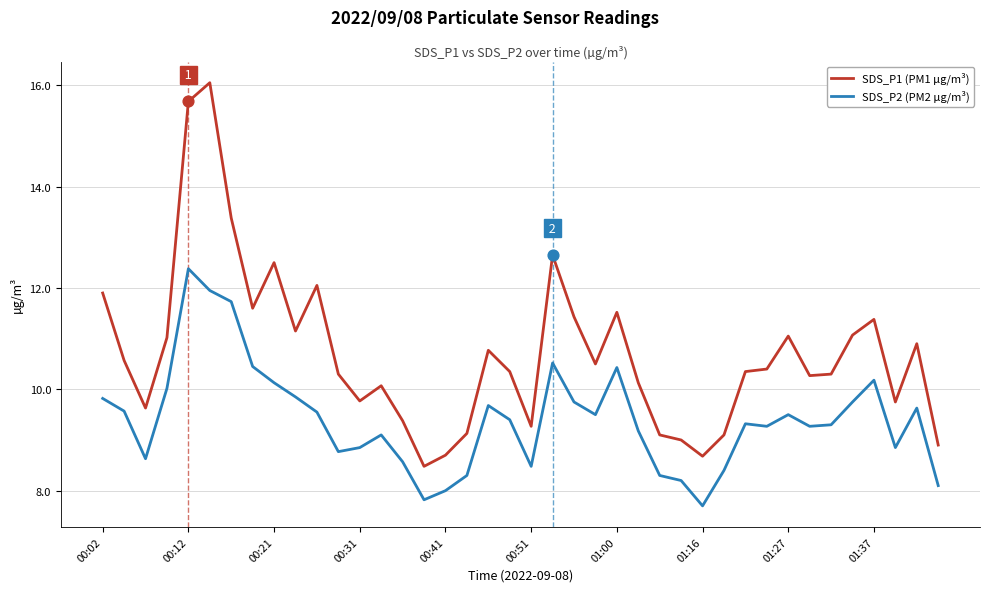

Which series has the largest total across all categories?

SDS_P1 (PM1 µg/m³)